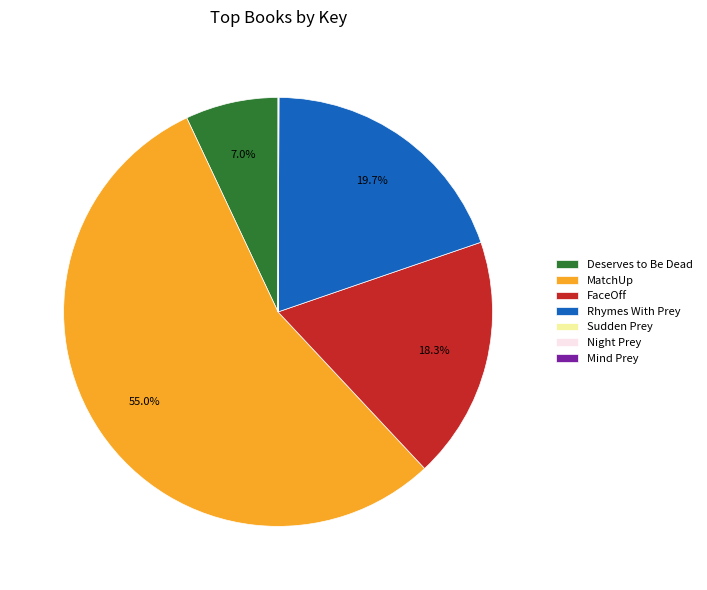

Is Rhymes With Prey the majority of the pie?

No